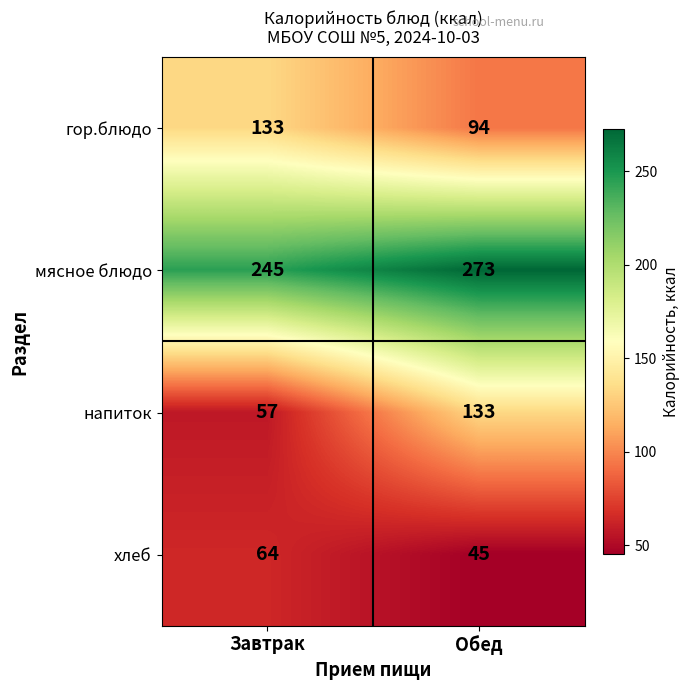

Which series has the largest range (max minus min)?

напиток